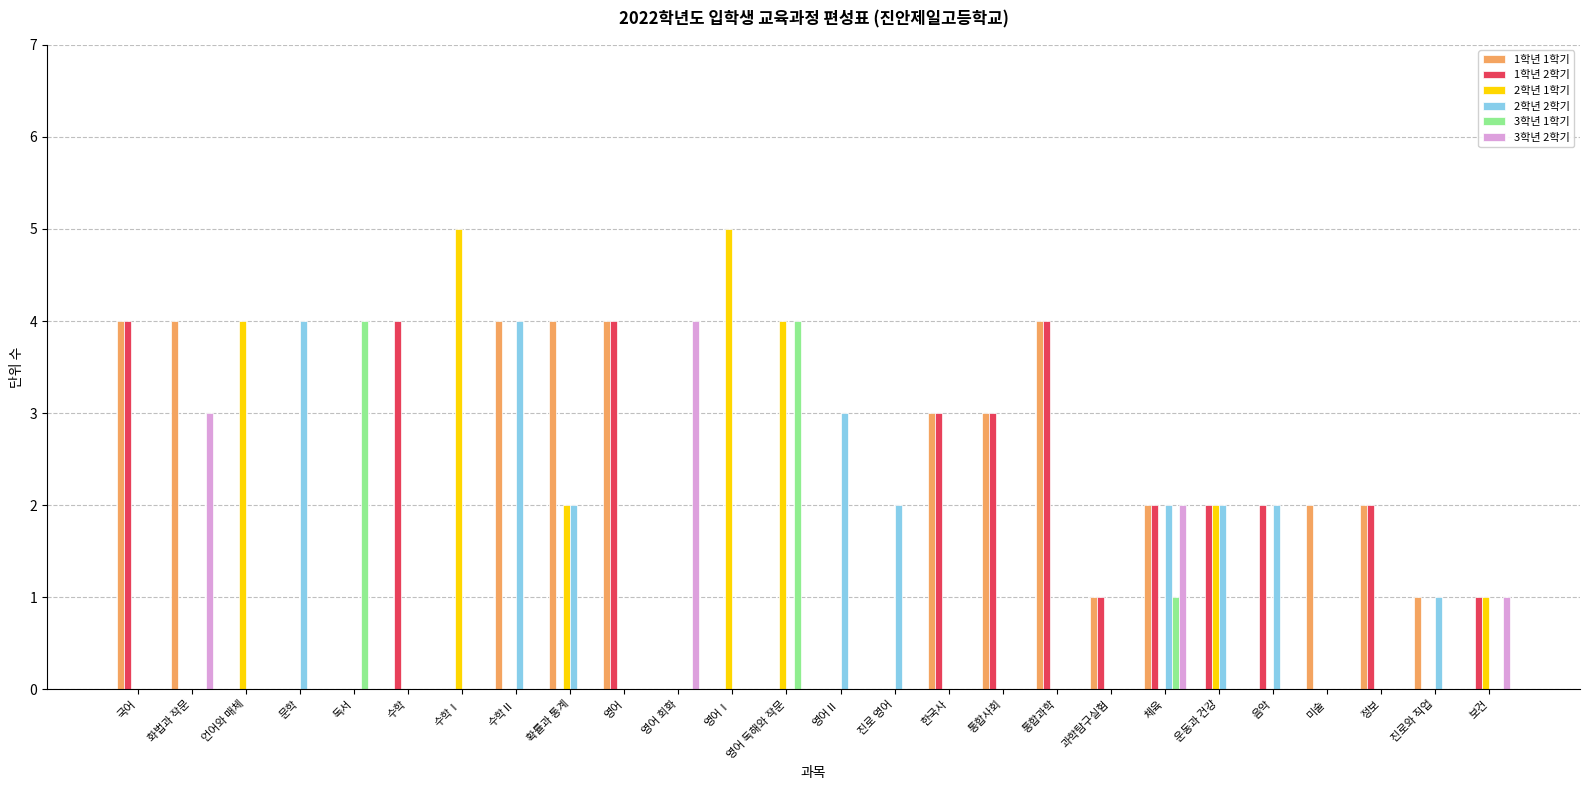

What is the spread (max minus min) of values at 통합사회?

3